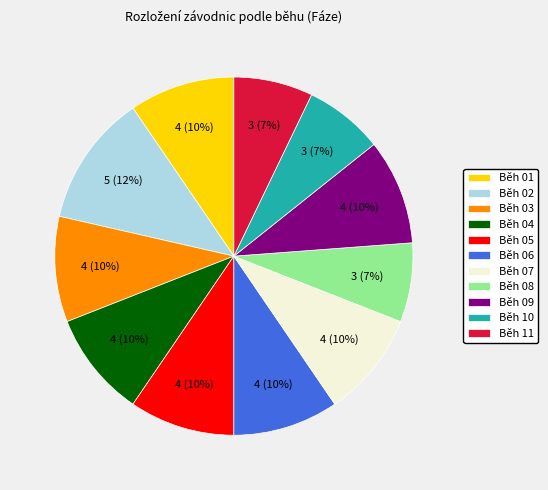

To the nearest percent, what is the combined percentage of Běh 11 and Běh 10?

14%